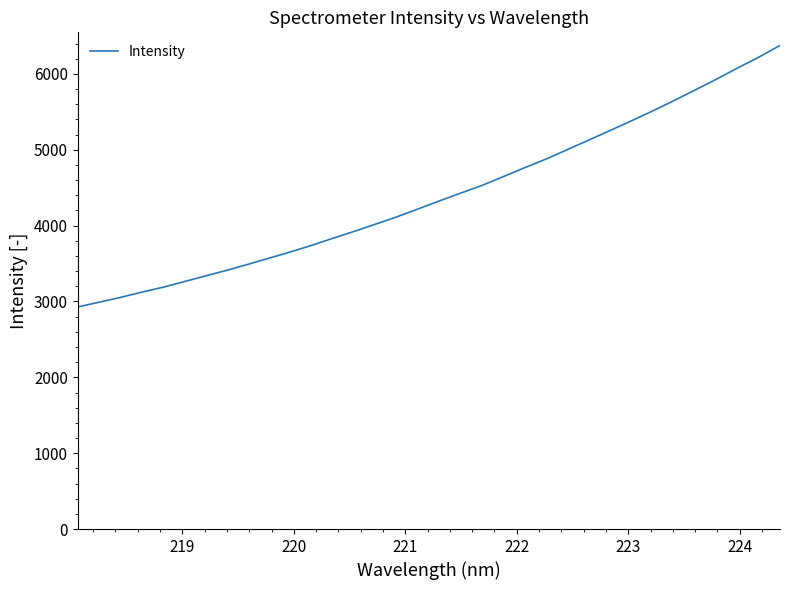

Reading left to right, list all the values displayed in this chart.

2927.0	2989.9	3052.6	3122.0	3187.0	3261.3	3336.4	3410.6	3490.2	3571.9	3653.9	3740.9	3834.9	3925.3	4020.8	4116.7	4221.5	4327.0	4429.8	4530.9	4647.7	4764.4	4878.1	5002.2	5127.1	5252.8	5379.9	5510.5	5646.4	5786.9	5929.0	6077.3	6220.5	6375.9